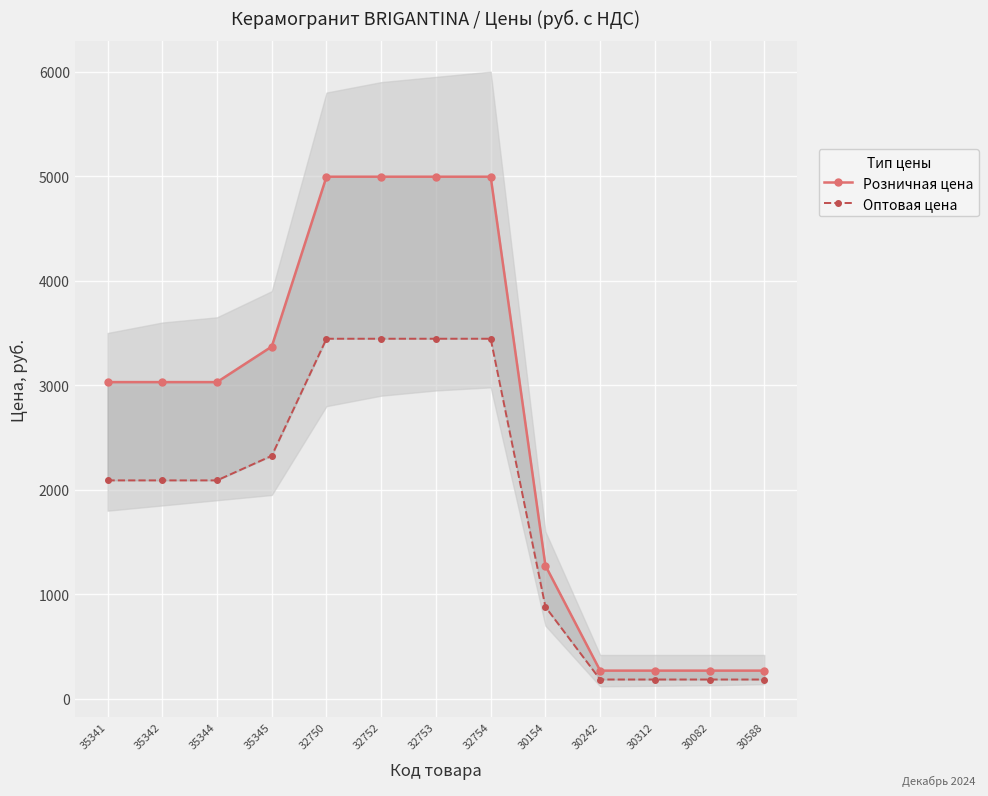

Is it true that Розничная цена equals 4995 at 32752?

True